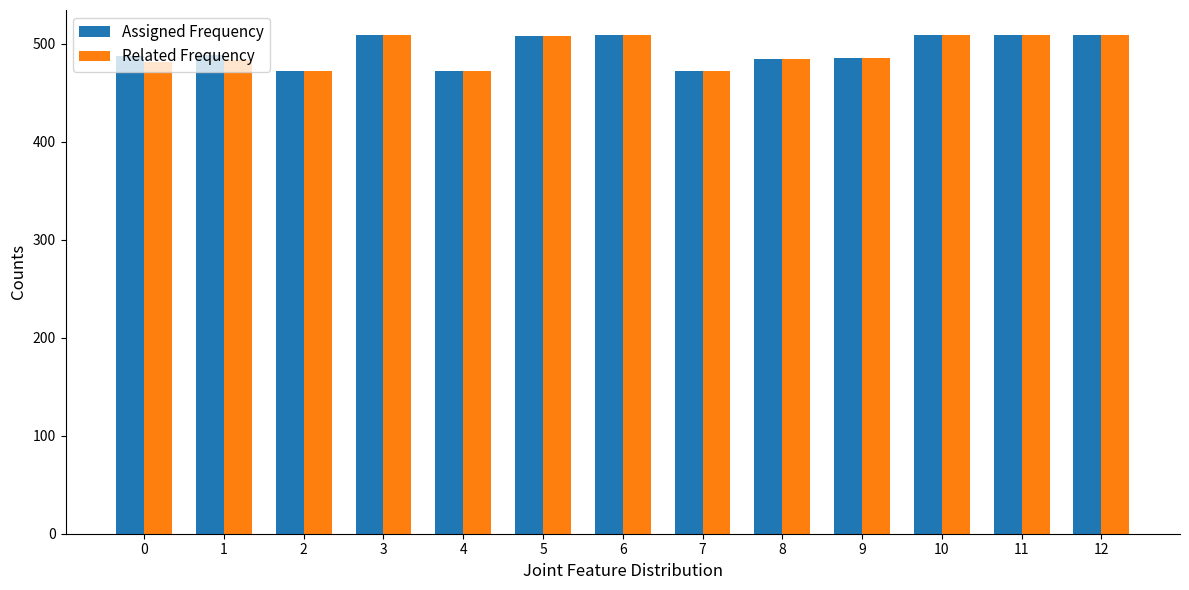

At how many categories does at least one series exceed 501?

6